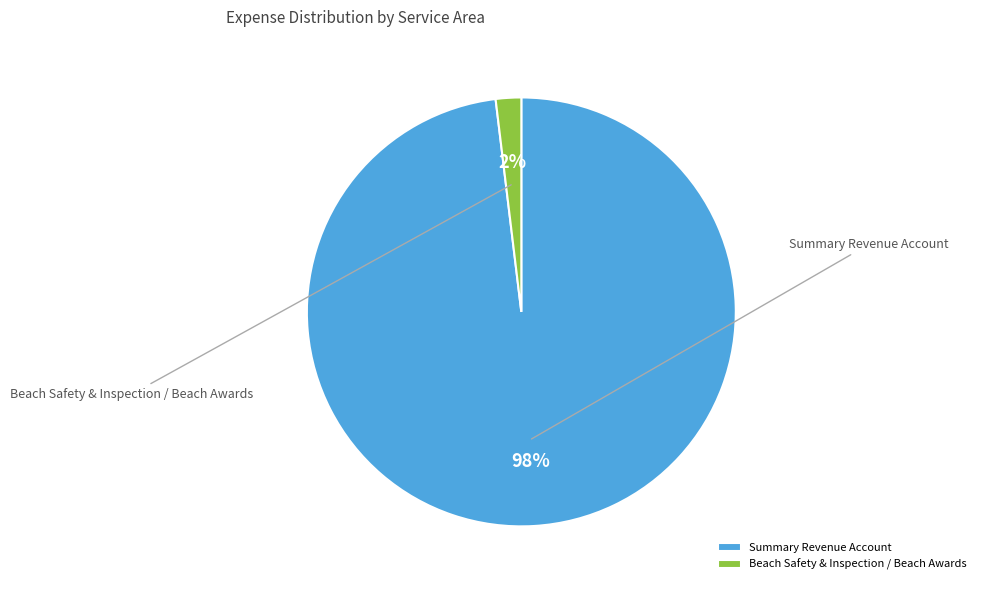

Which slice represents more than half of the pie?

Summary Revenue Account